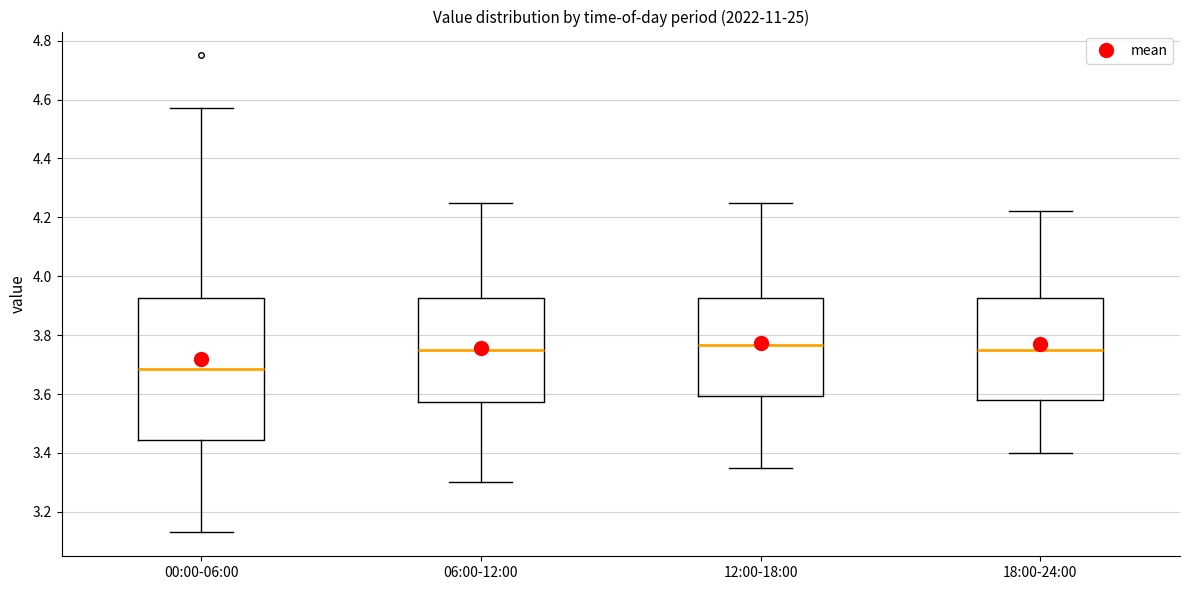

Which box's median line is the lowest?

00:00-06:00